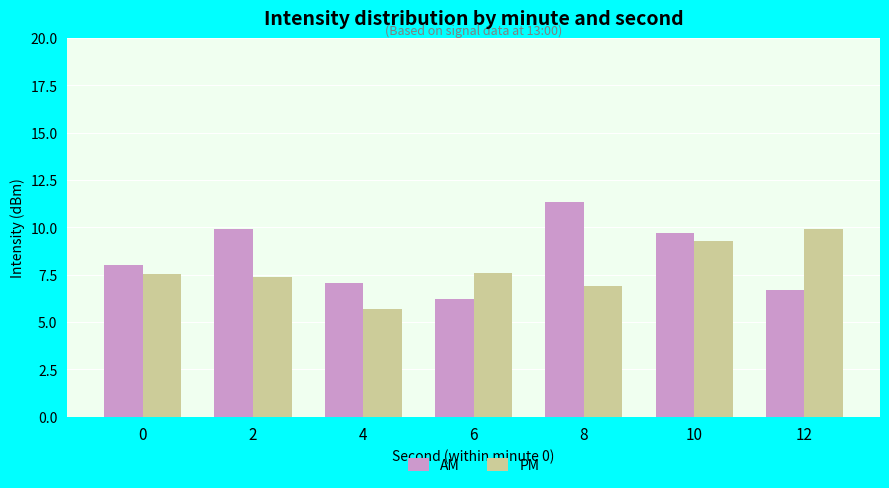

How many groups of bars are there?

7